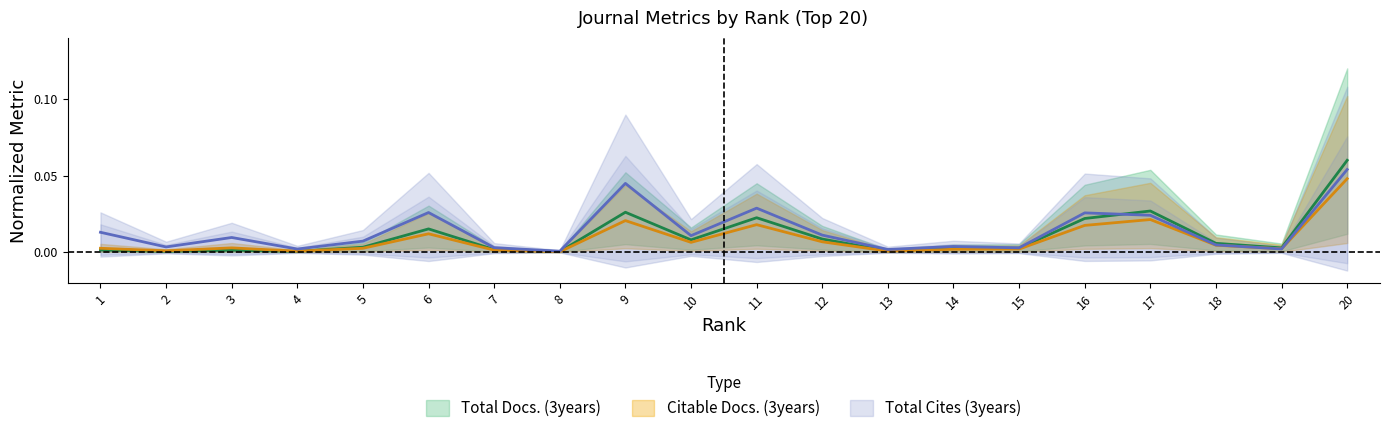

Which series changed the most between 7 and 10?

Total Cites (3years)